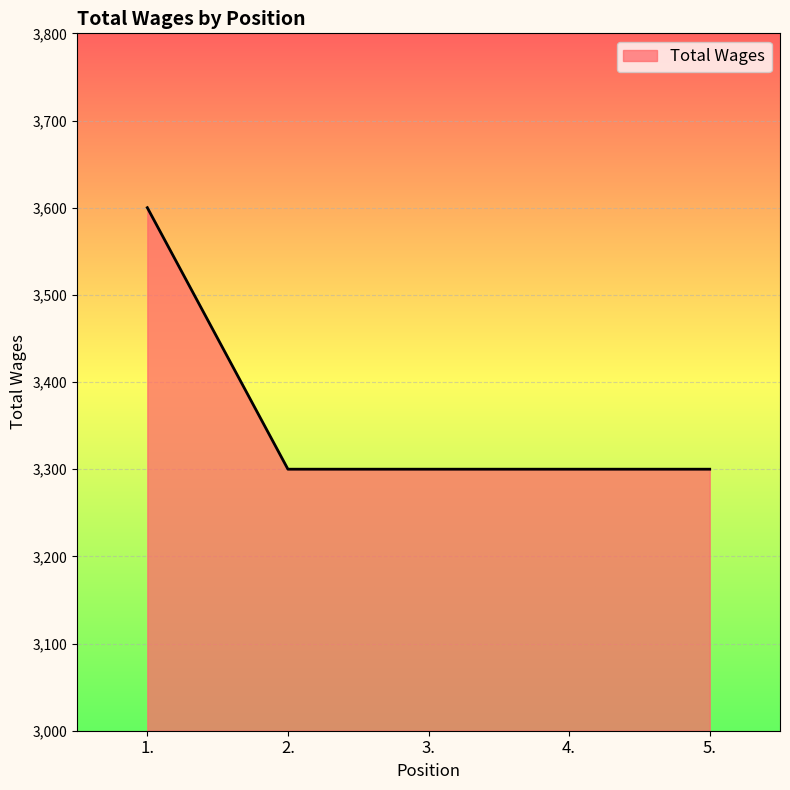

True or false: the data has more than 1 interior local peaks.

False